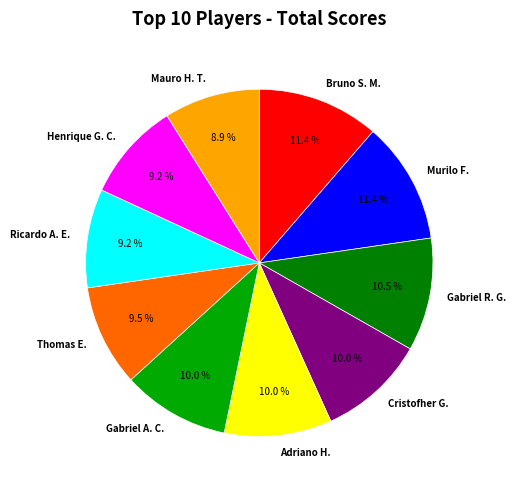

Count the number of slices in the pie.

10